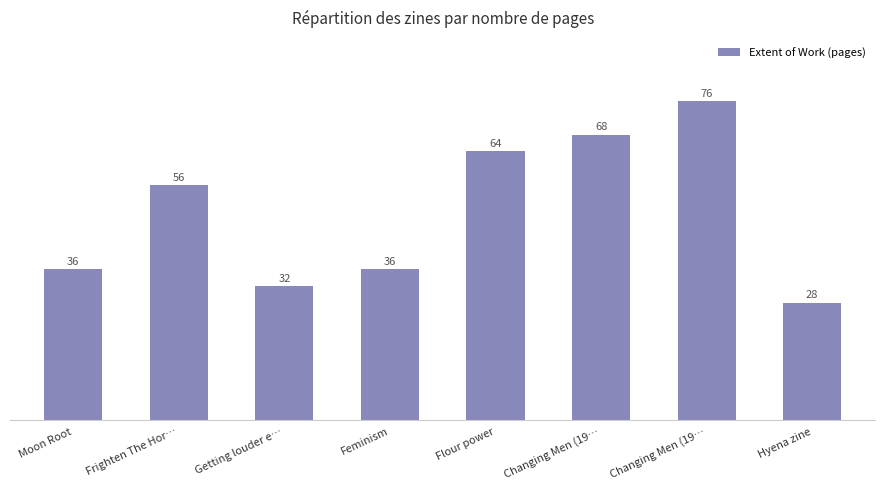

The value at Moon Root is 25. True or false?

False